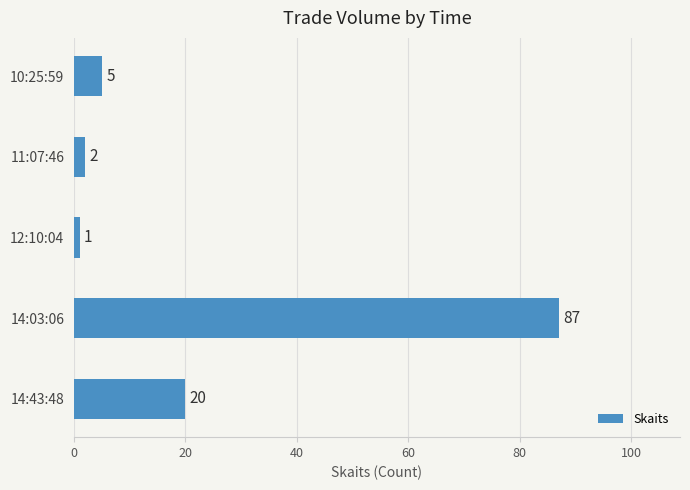

The chart shows a value of 5 at 10:25:59. True or false?

True